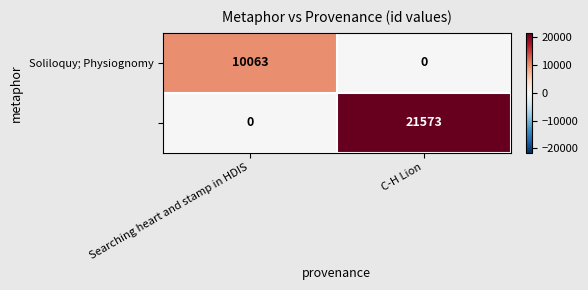

What is the total value across all series at Searching heart and stamp in HDIS?

10063